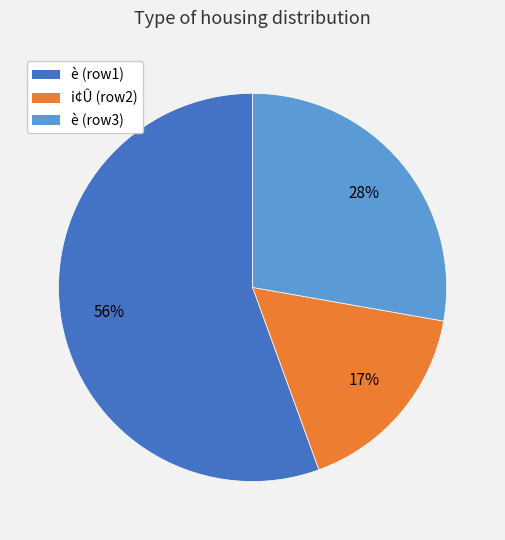

To the nearest percent, what is the average slice percentage?

33%